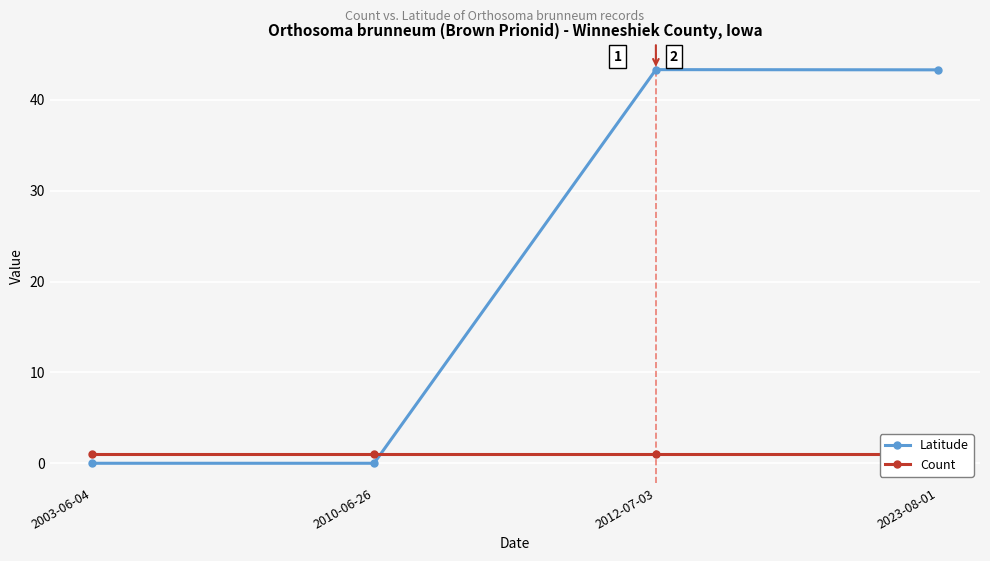

At 2010-06-26, list the series in order from smallest to largest.

Latitude, Count